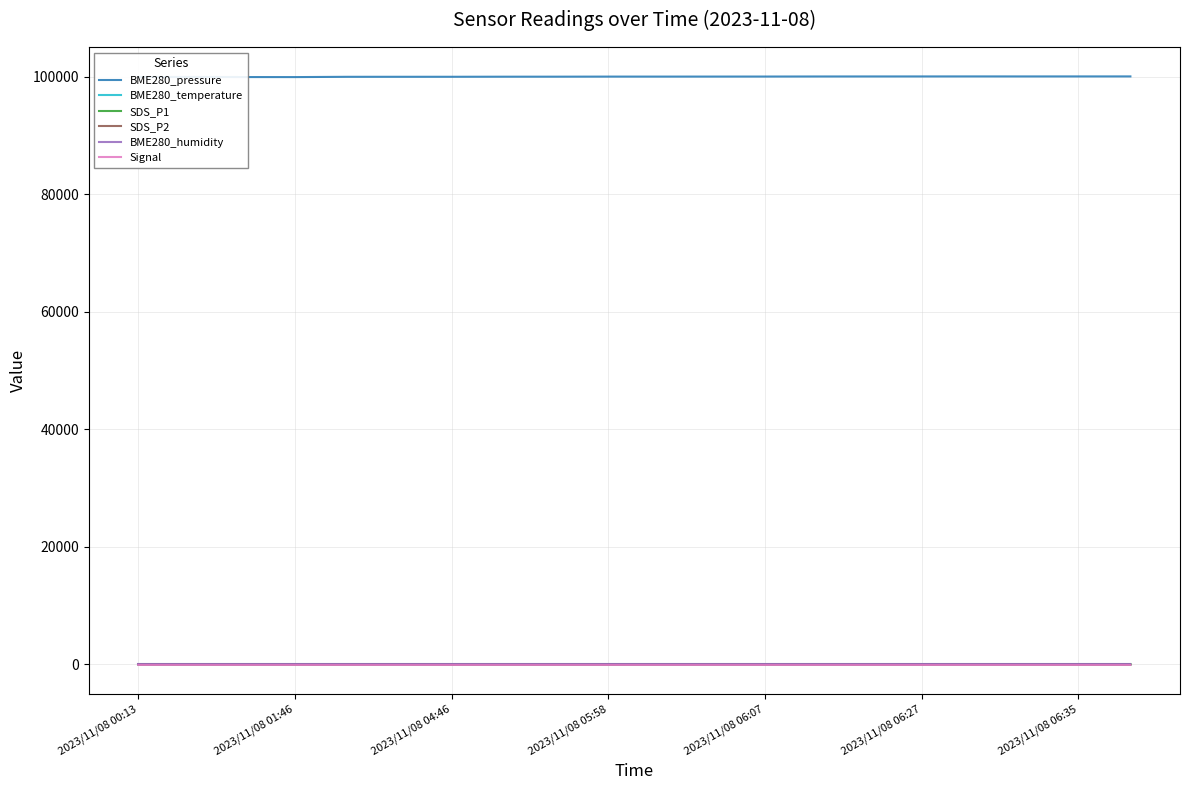

True or false: BME280_pressure and SDS_P1 intersect in this chart.

False